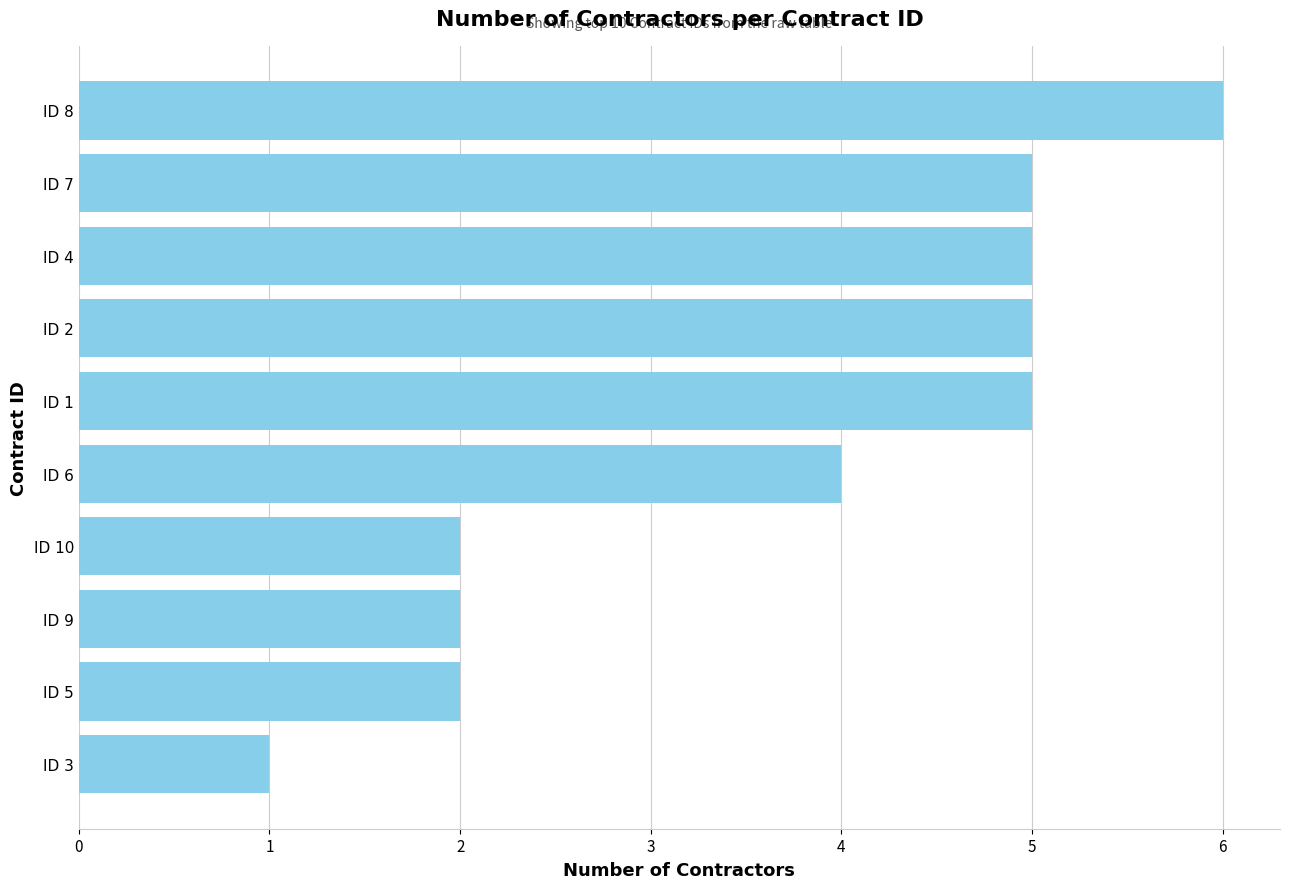

What is the difference between the second highest and second lowest values?

3